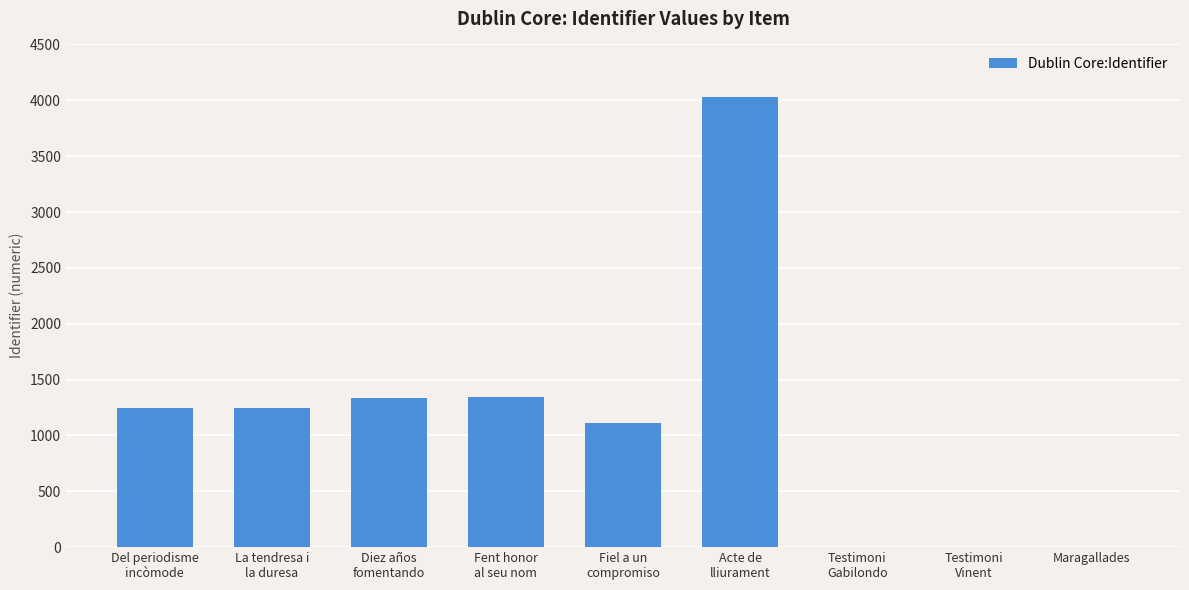

What is the sum of all values?

10314